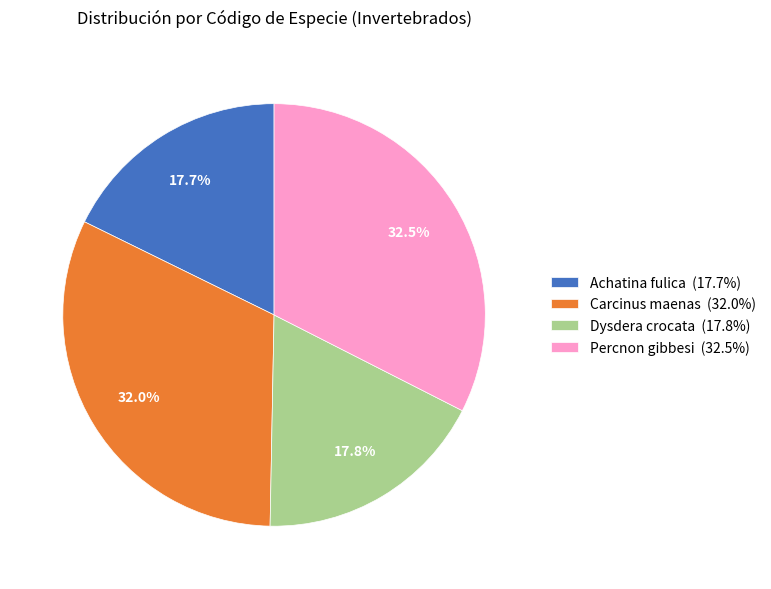

Does any single category account for the majority?

No